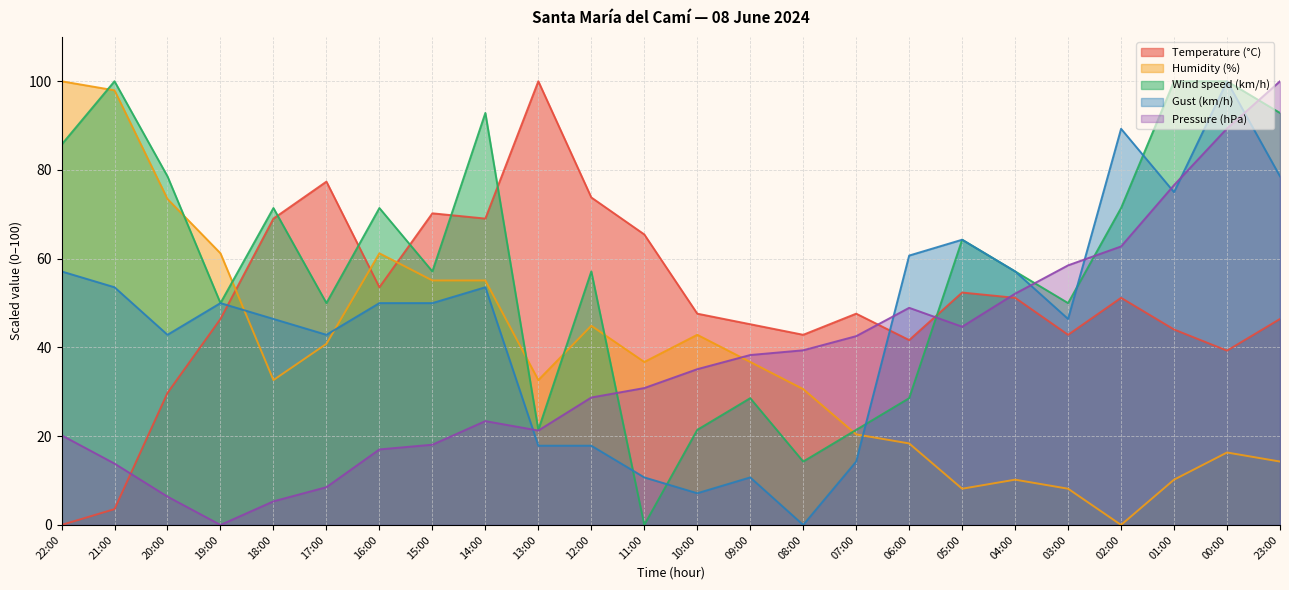

How many values in the Pressure (hPa) series are below 35?

12